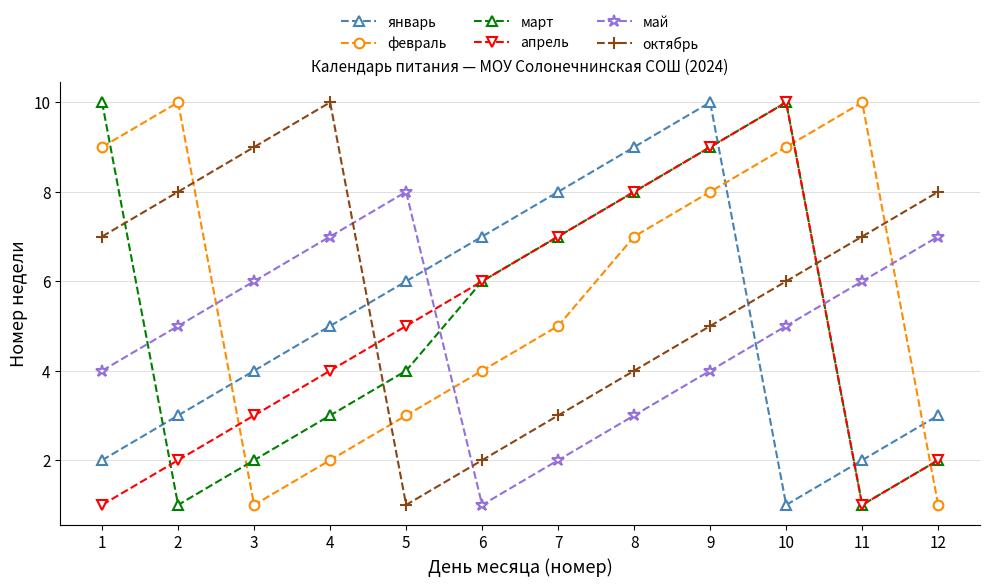

Which category has the highest value in the апрель series?

10